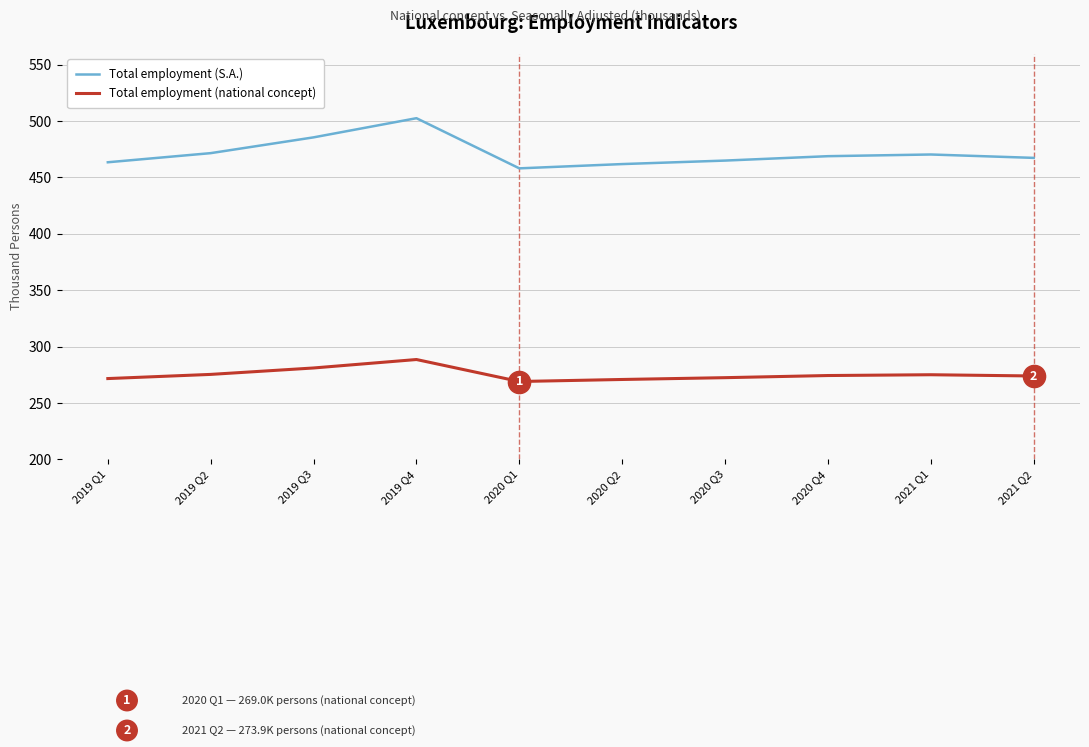

True or false: Total employment (S.A.) and Total employment (national concept) intersect in this chart.

False